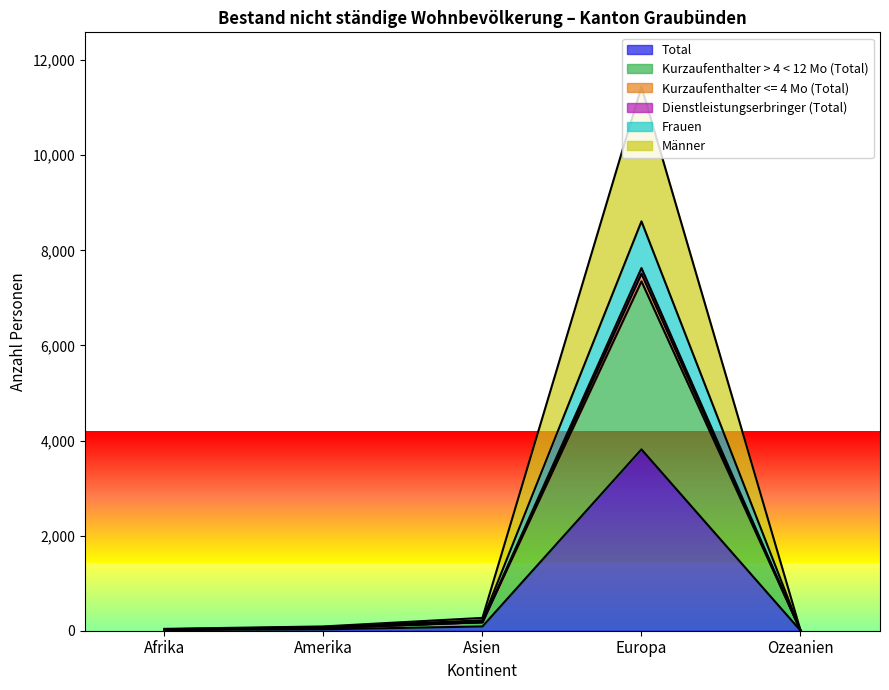

How many lines are shown in the chart?

6